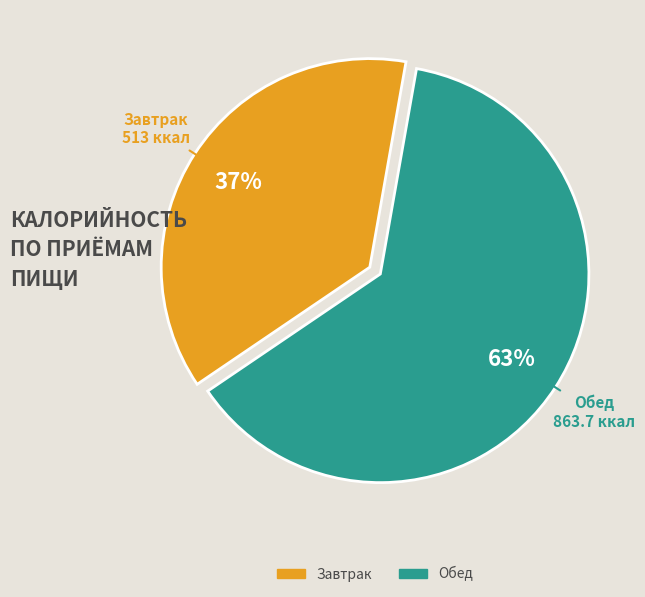

Combined, do Обед and Завтрак account for over 50%?

Yes